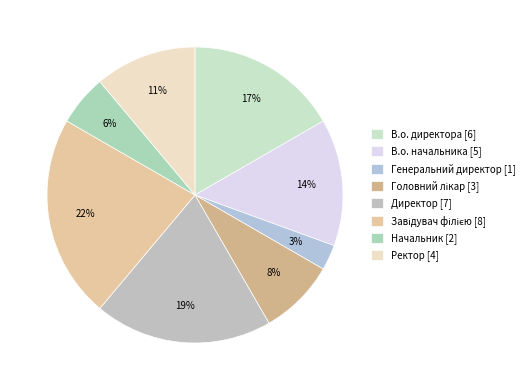

Rank the categories by value from highest to lowest.

Завідувач філією, Директор, В.о. директора, В.о. начальника, Ректор, Головний лікар, Начальник, Генеральний директор